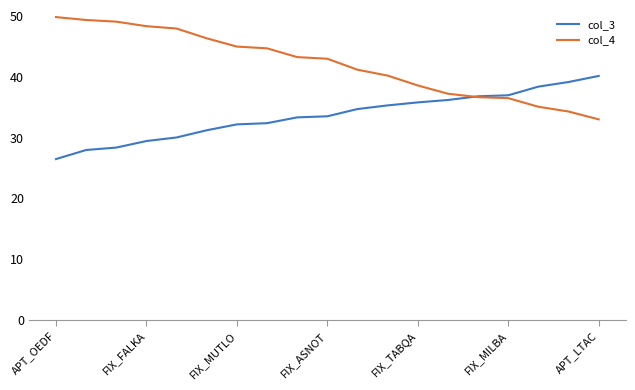

List the series in order of their overall mean, highest first.

col_4, col_3